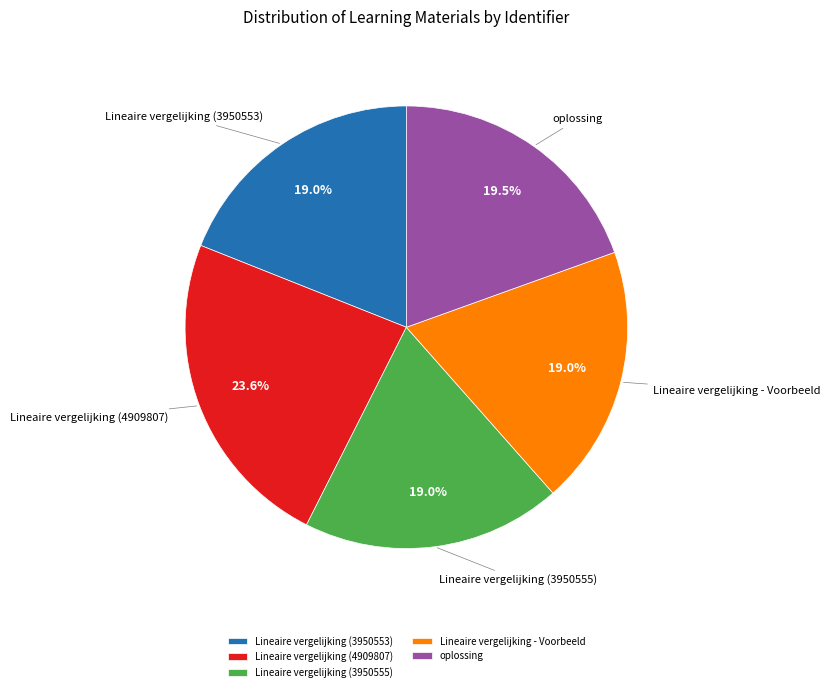

What is the total percentage of Lineaire vergelijking (3950553) and Lineaire vergelijking (4909807)?

42.6%